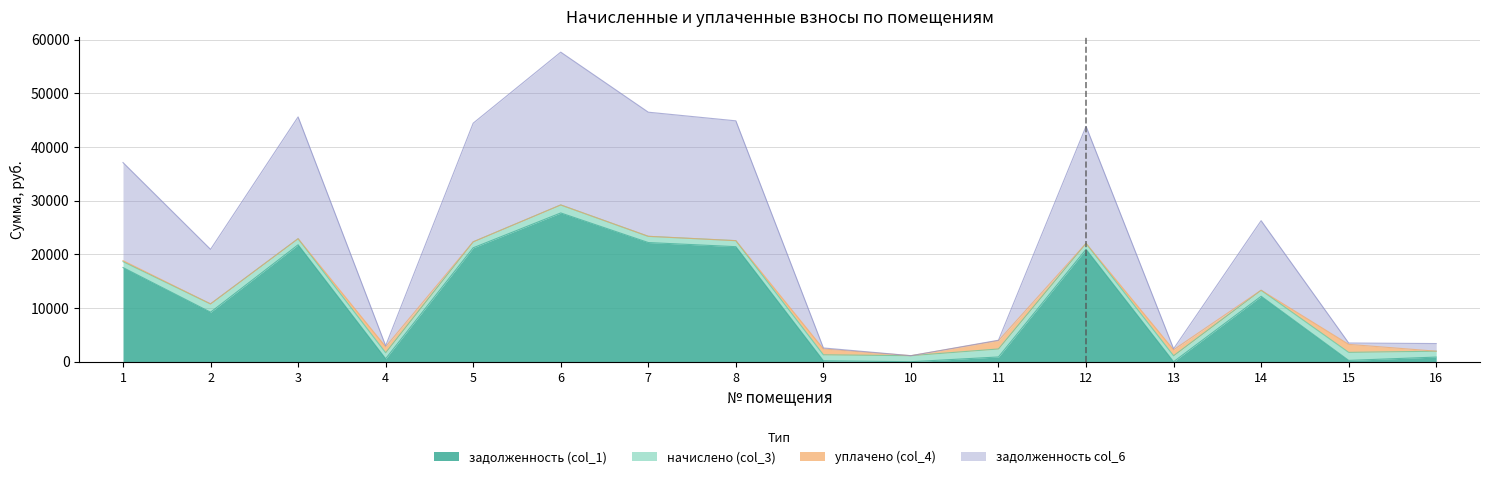

The задолженность col_6 series shows 2406.8 at 13. True or false?

True